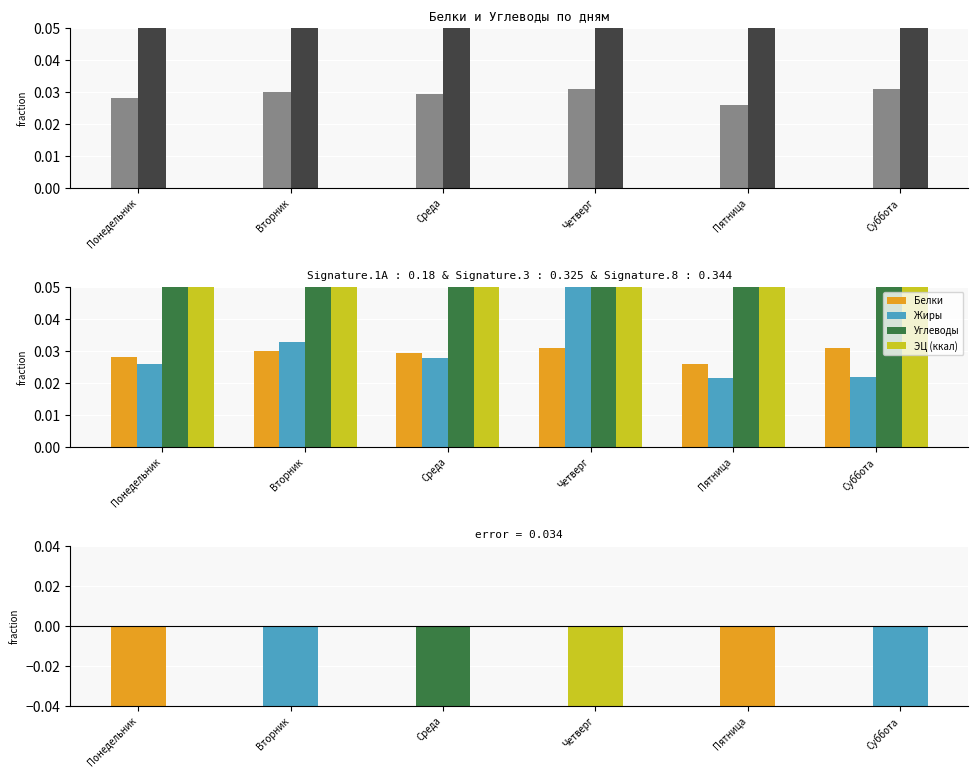

What is the spread (max minus min) of values at Понедельник?

0.1